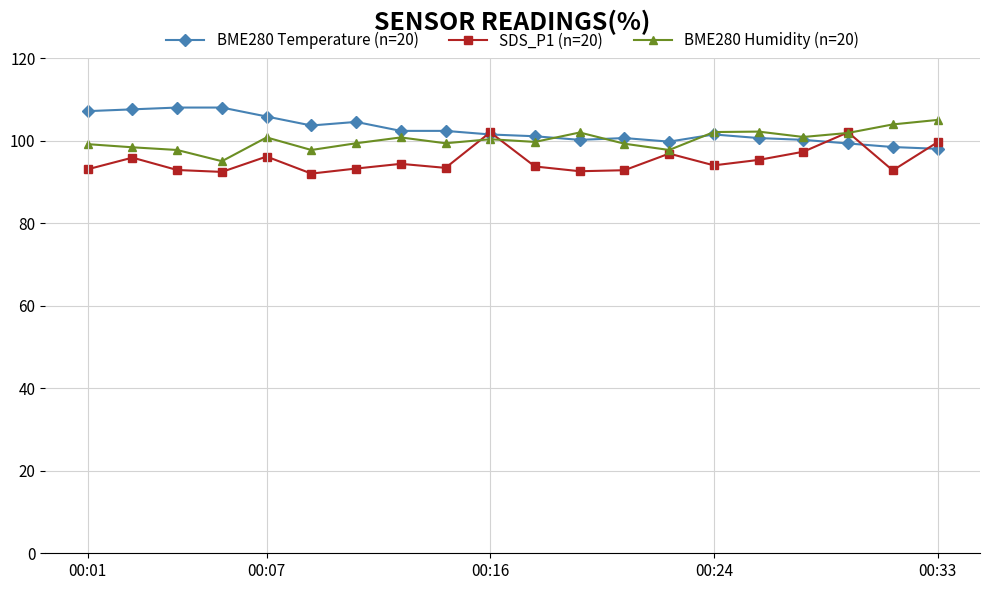

What is the average value of the BME280 Temperature (n=20) series?

102.5